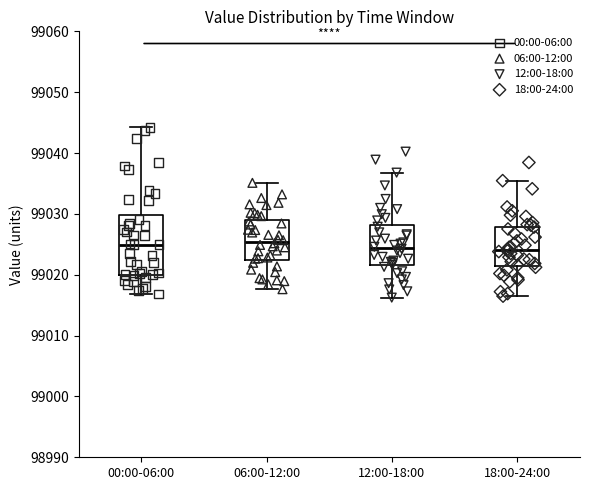

Comparing the boxes themselves (not the whiskers), which one is the tallest?

00:00-06:00